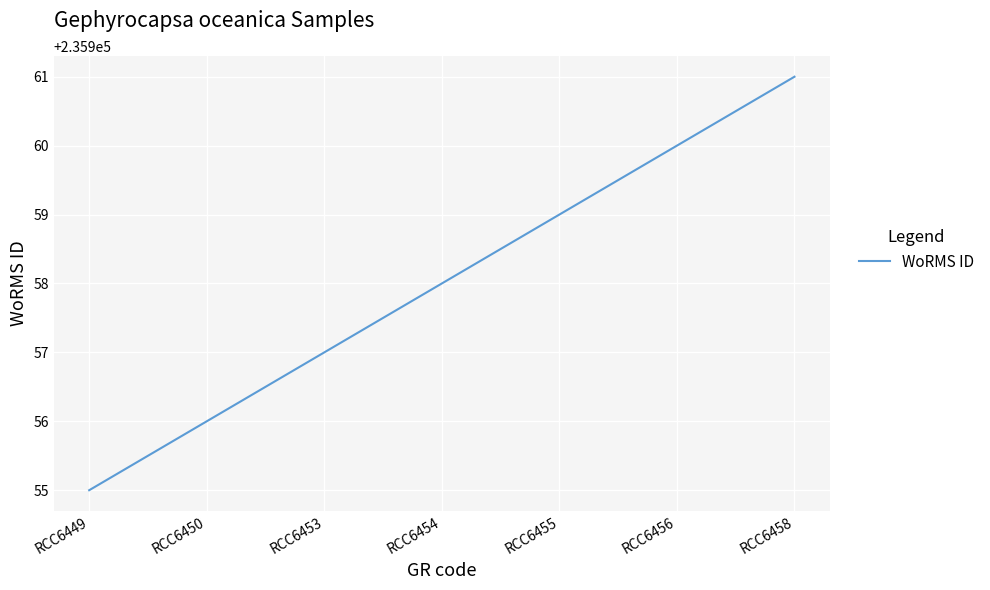

Is it true that the value at RCC6449 is 235955?

True